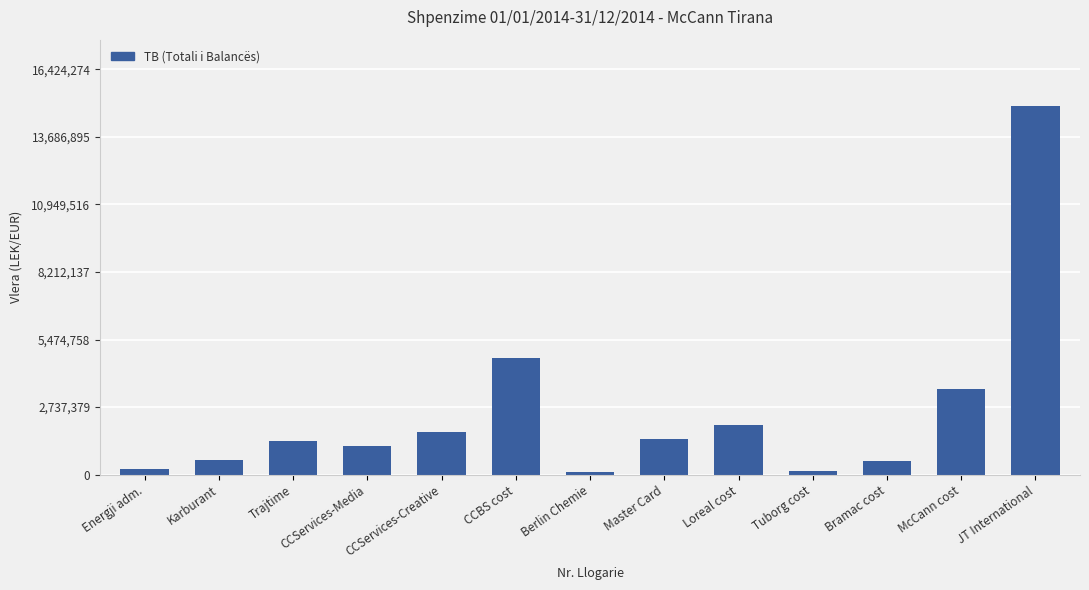

What is the value of the 11th bar from the left?

567460.5